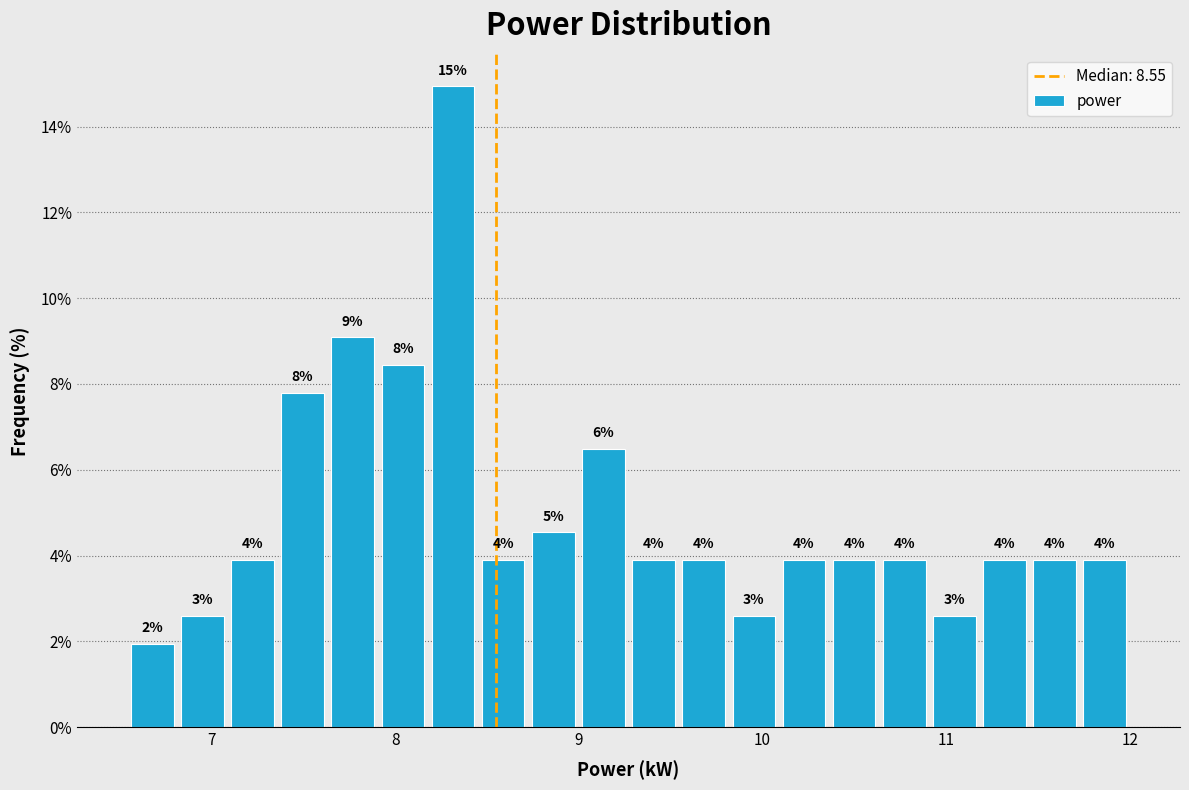

Around what value on the x-axis is the tallest bar? Give the approximate position of its centre, as read against the axis.

8.3